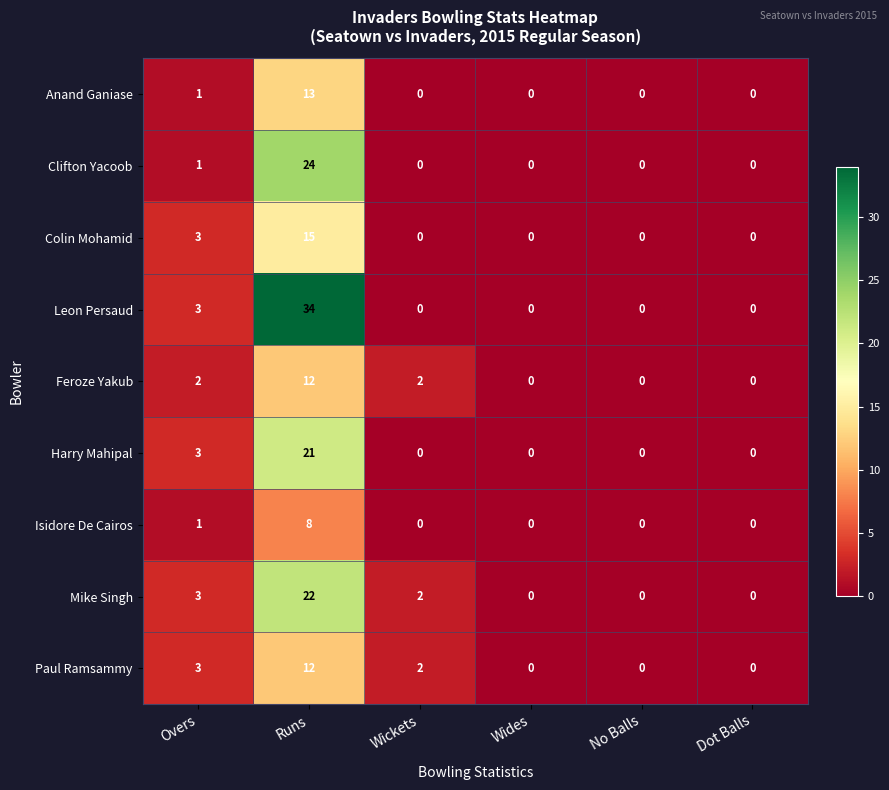

True or false: Anand Ganiase has a value of 2 at Overs.

False